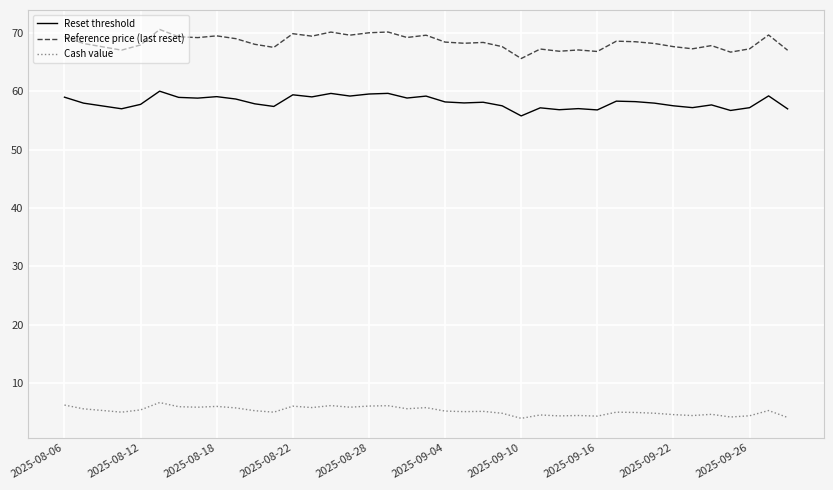

True or false: Cash value and Reference price (last reset) cross at least once.

False